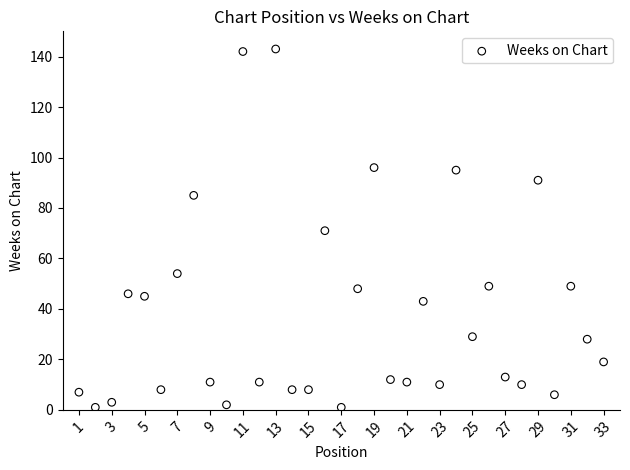

What is the range of X values (max minus min)?

32